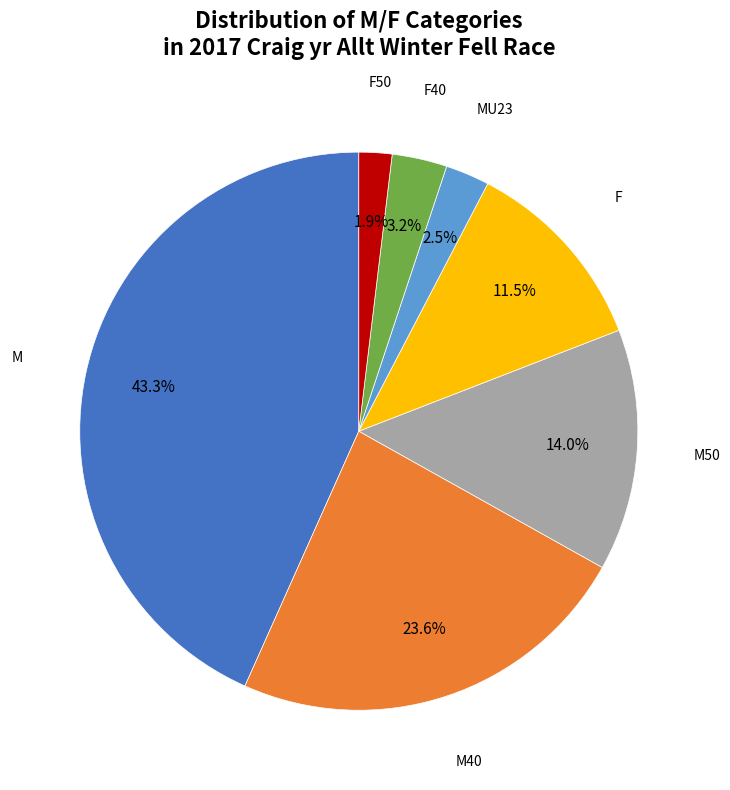

To the nearest percent, what is the difference between the MU23 and F40 slice percentages?

1%